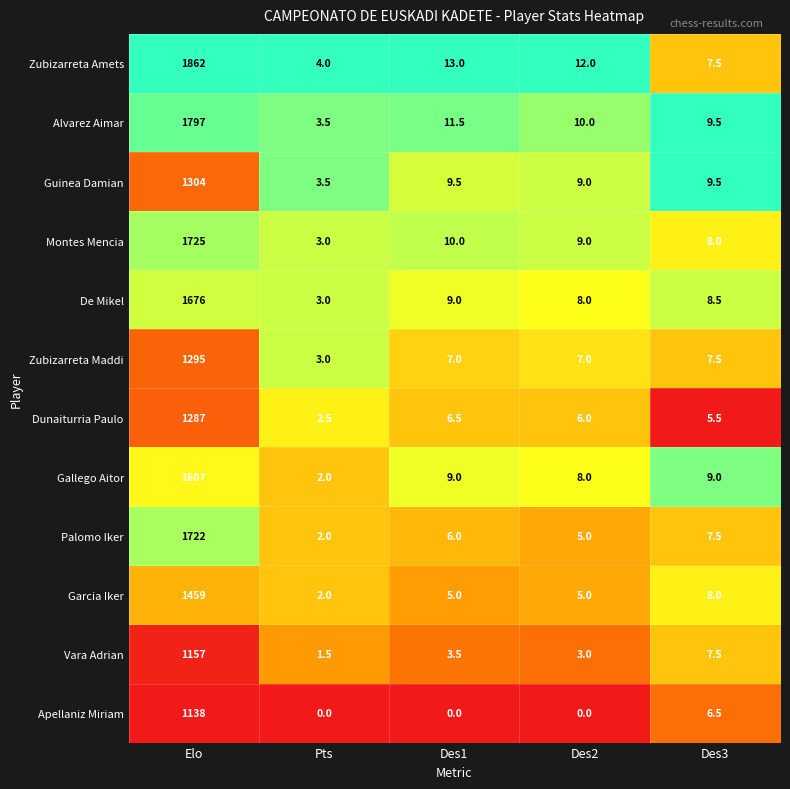

What is the difference between the highest and lowest values at Des1?

13.0